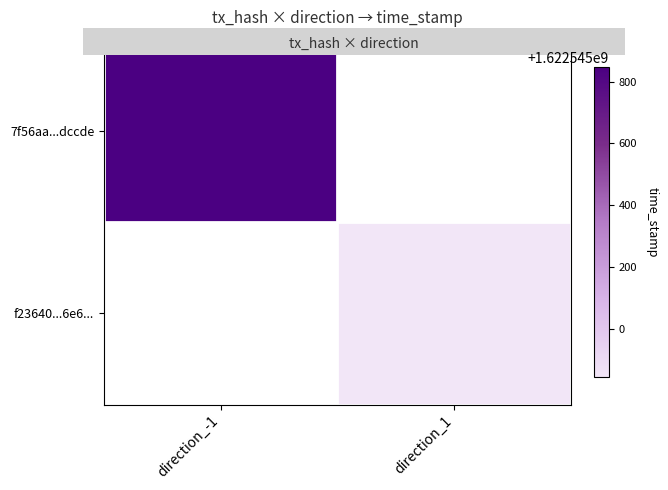

What is the difference between the 7f56aa217d5210a9f15eb5ed88bdcdd004dccde values at direction_-1 and direction_1?

1622545847